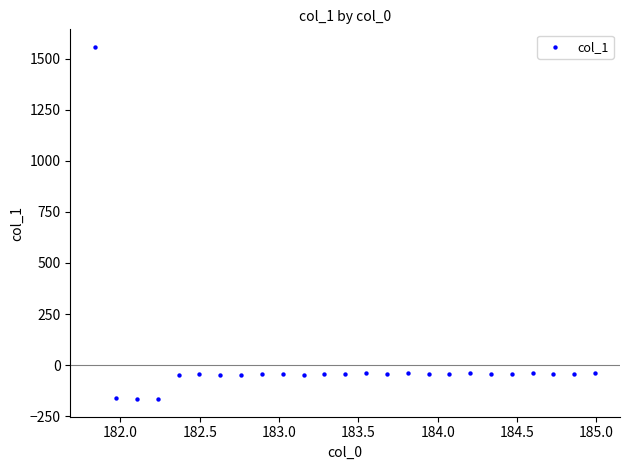

What is the range of Y values (max minus min)?

1723.5